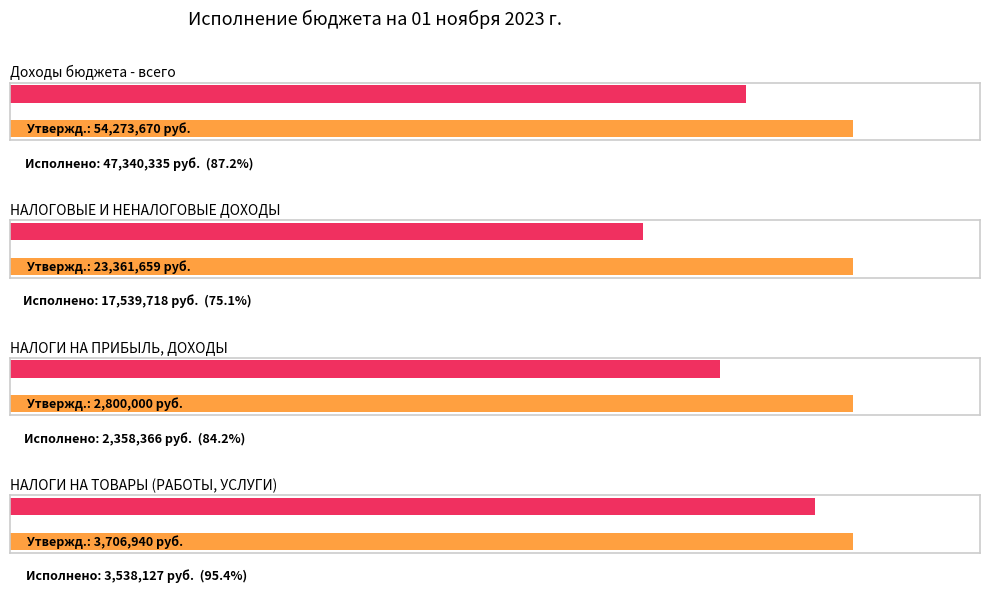

What is the total value across all series at НАЛОГИ НА ТОВАРЫ (РАБОТЫ, УСЛУГИ)?

7245066.5